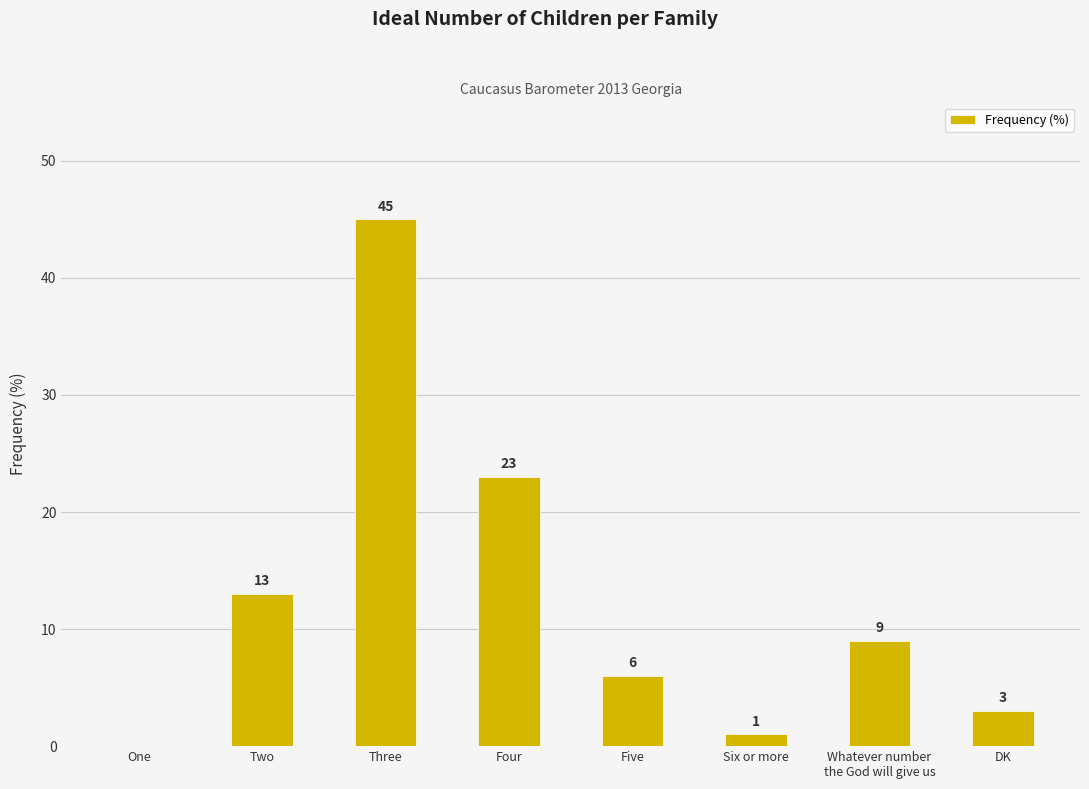

What is the sum of all values?

100